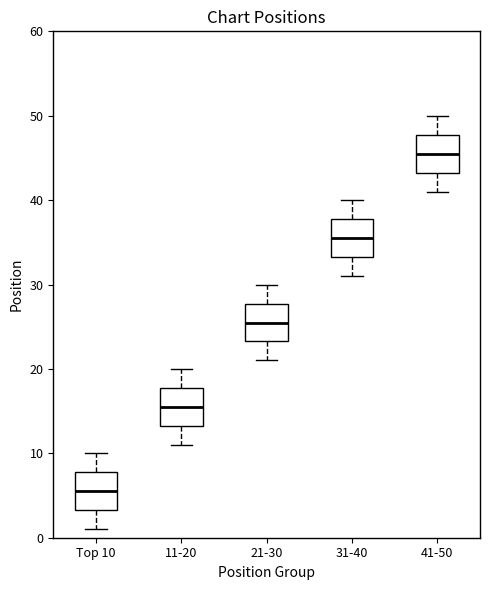

Where is the lower edge of the box for 41-50 on the y-axis? The values are not printed on the chart, so give them approximately, as read against the axis.

43